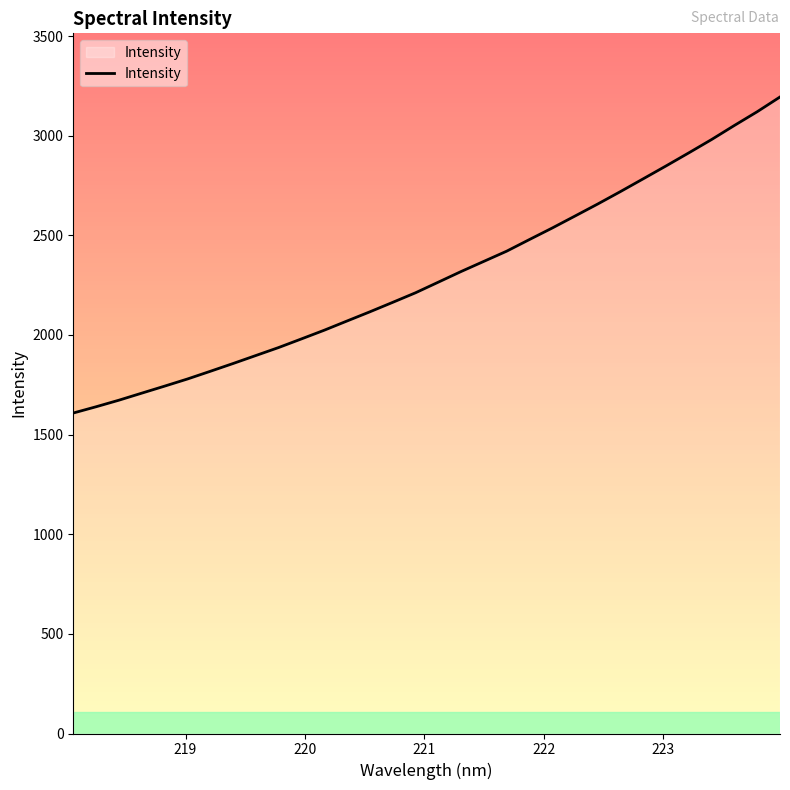

What is the maximum value shown in the chart?

3194.4